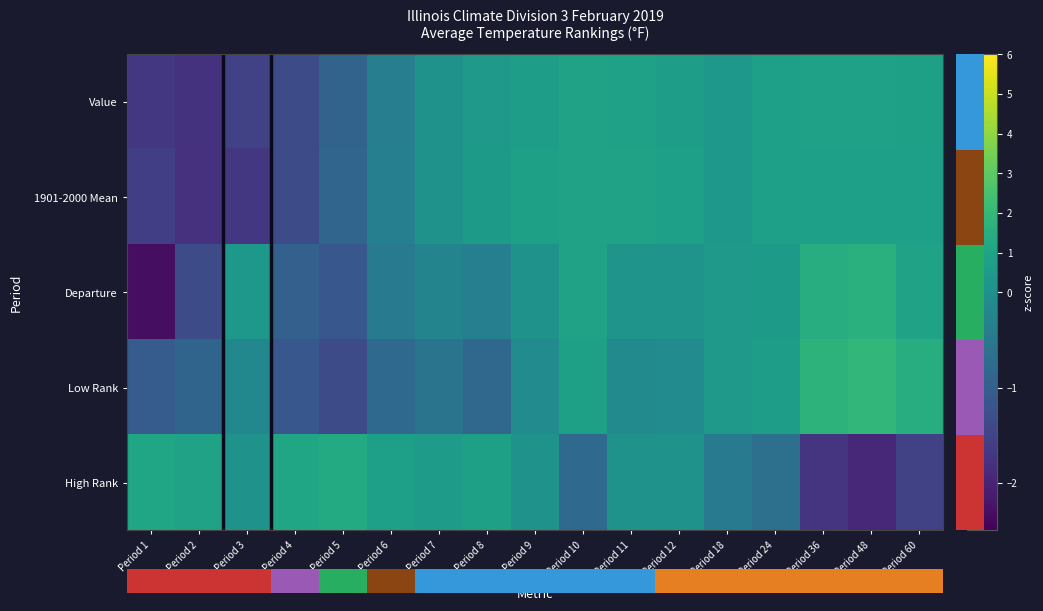

Between Period 6 and Period 48, which series saw the biggest shift?

High Rank